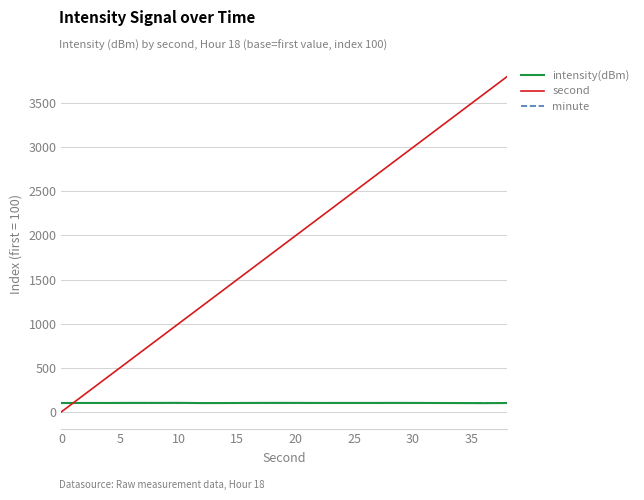

What is the highest value of the intensity(dBm) series?

101.9